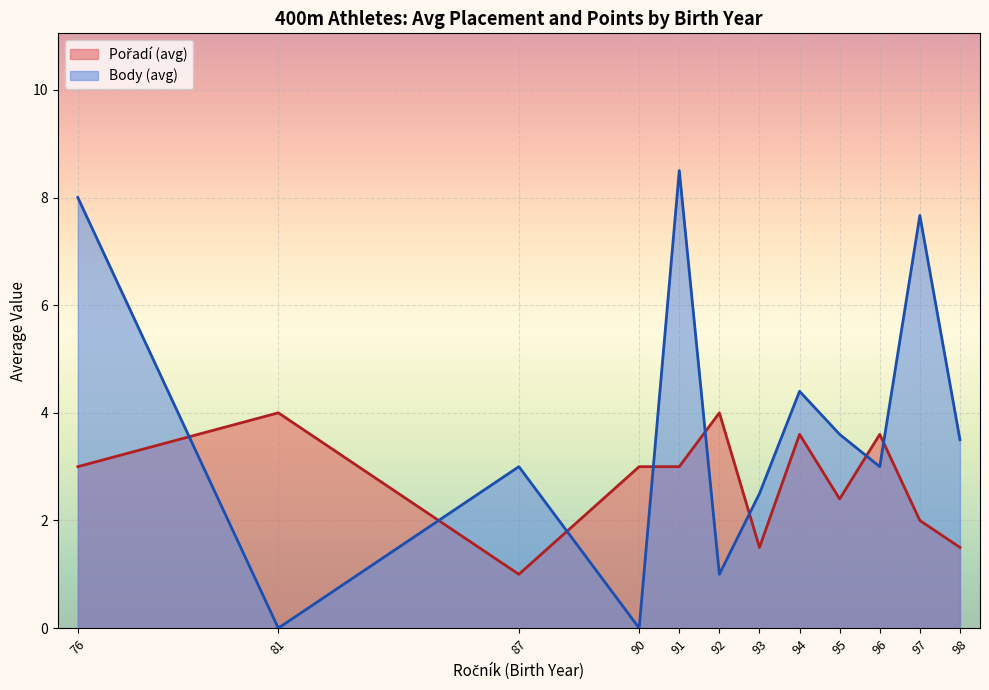

Rank the series by their average value, from lowest to highest.

Pořadí, Body